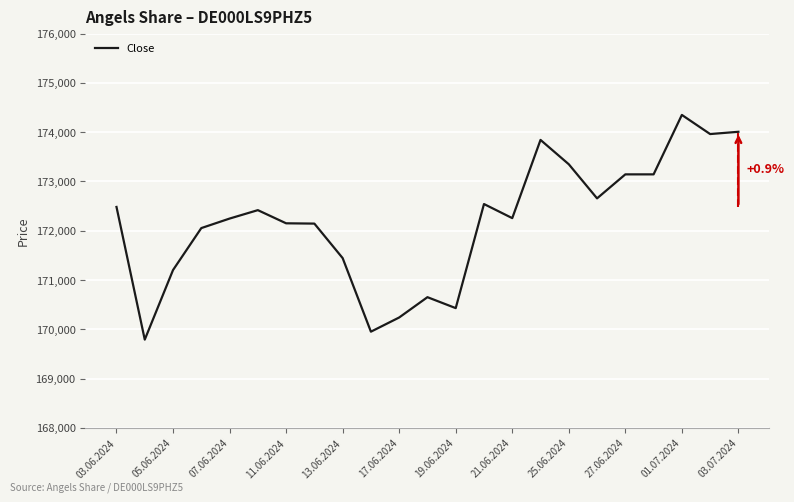

What is the difference between the maximum and minimum values?

4559